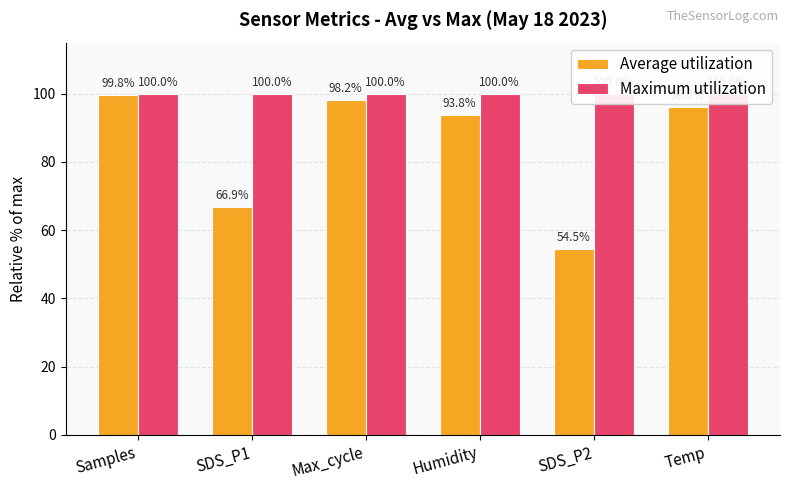

What is the difference between the highest and lowest values at Temp?

4.0